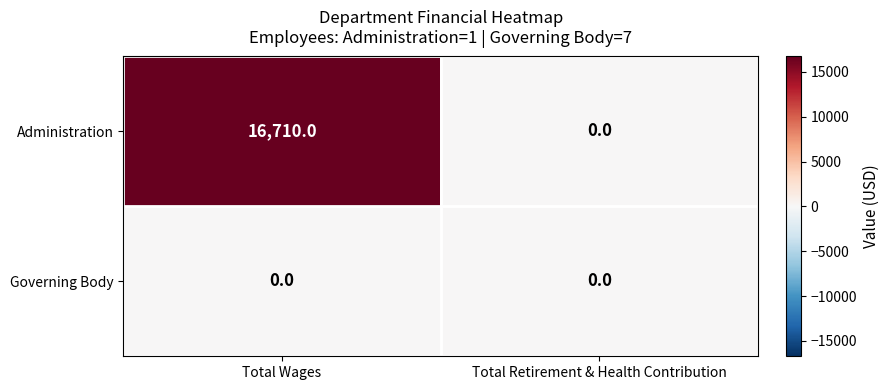

Reading left to right, list all the values displayed in this chart.

Administration: 16710	0
Governing Body: 0	0